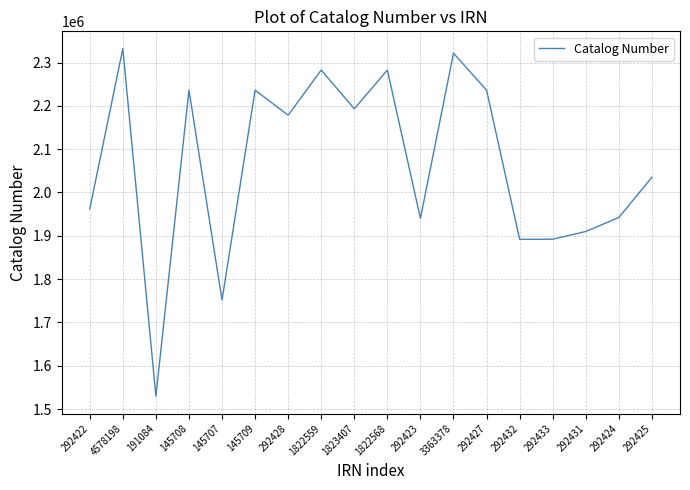

At which category does the chart reach its minimum across all series?

191084